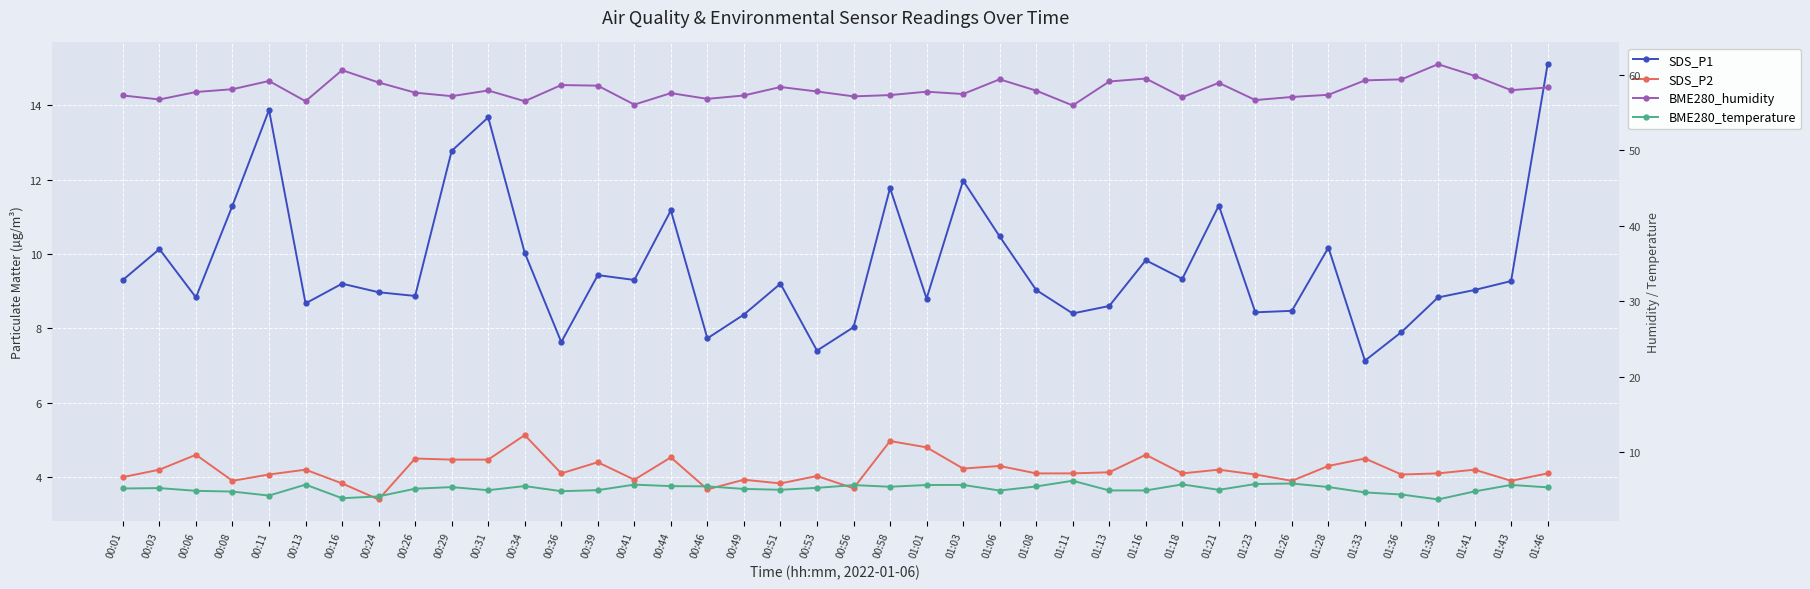

List the series in order of their peak value, highest first.

BME280_humidity, SDS_P1, BME280_temperature, SDS_P2